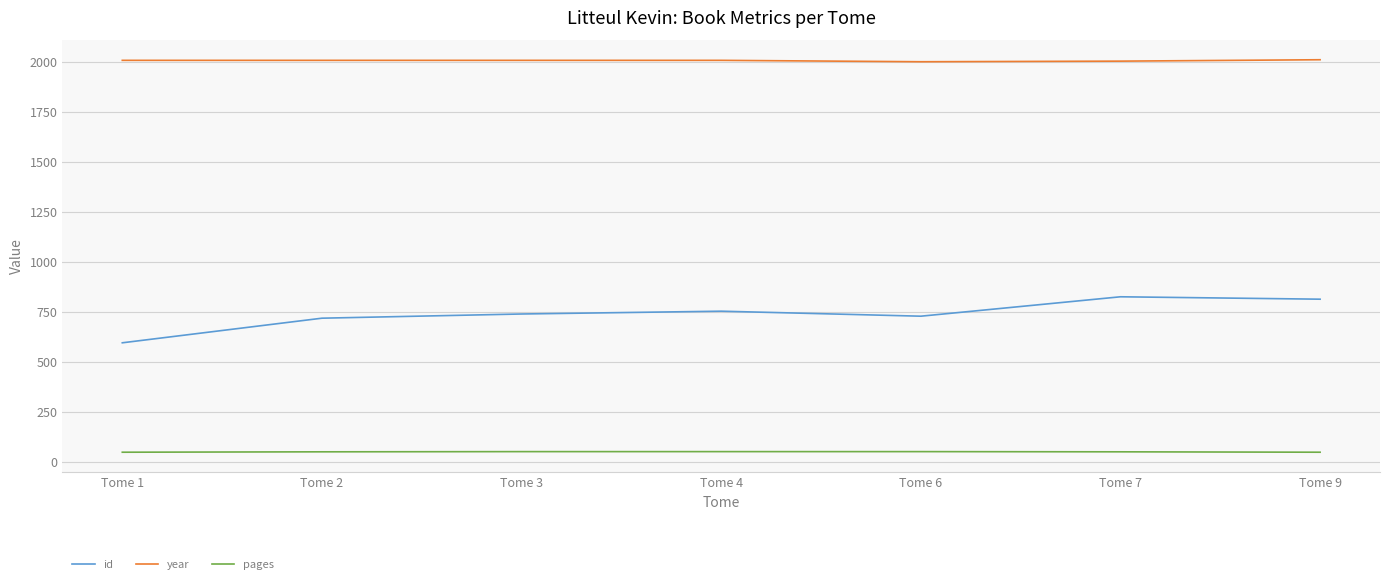

Which series has the widest spread of values?

id